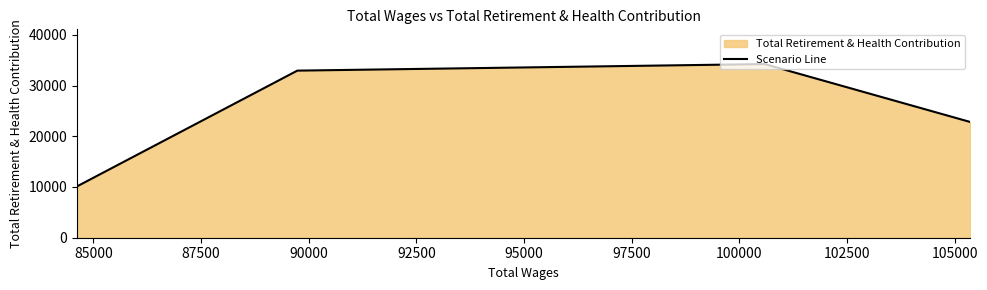

Between 82500 and 87500, which is larger?

87500